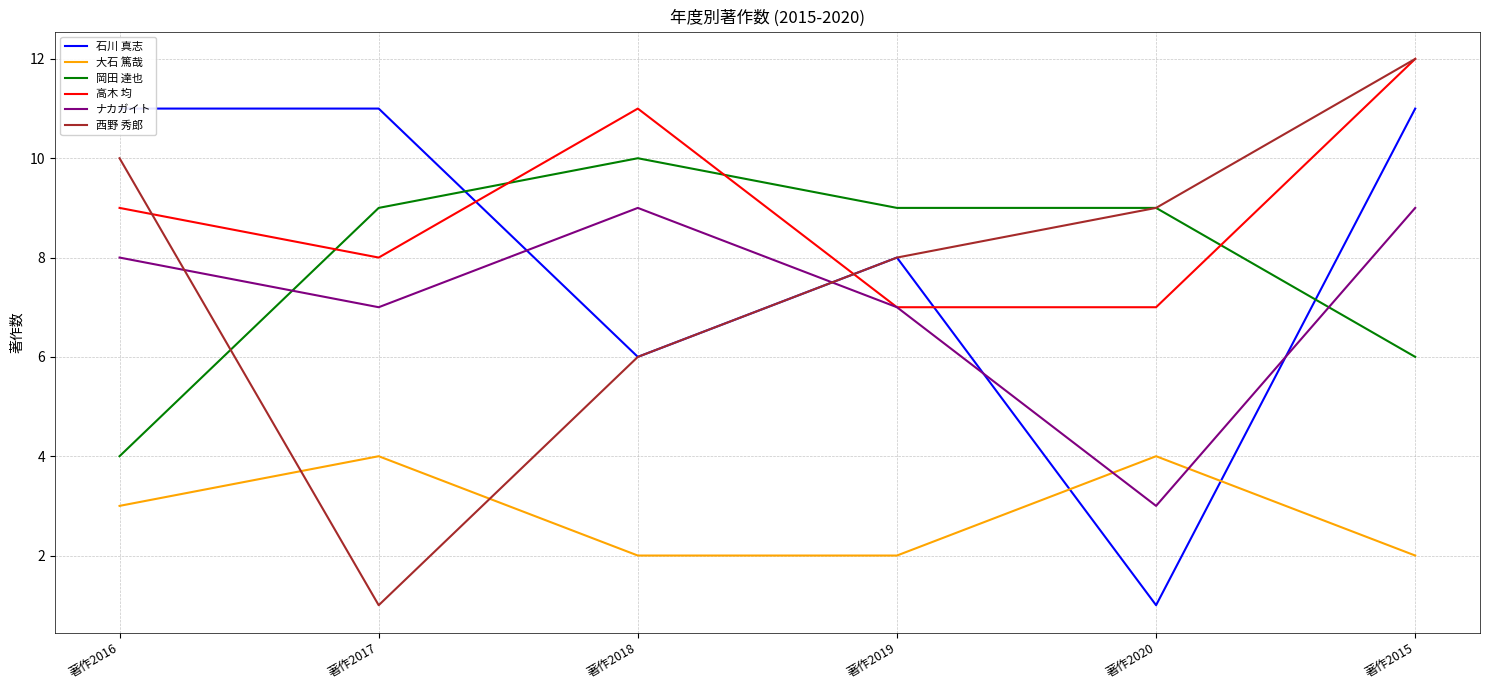

Which category has the lowest value in the 石川 真志 series?

著作2020